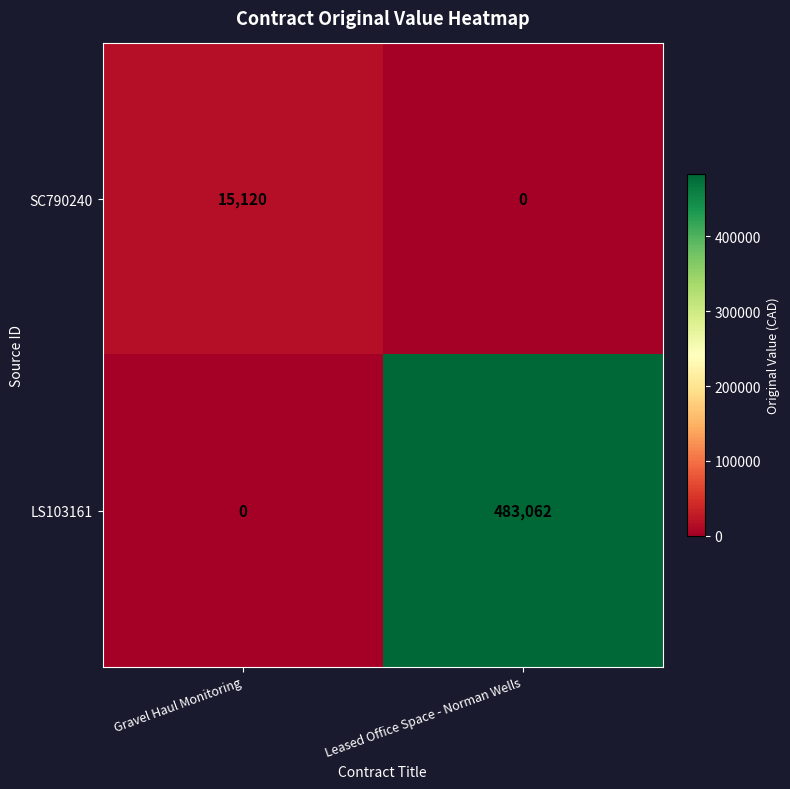

Which series has the largest range (max minus min)?

LS103161